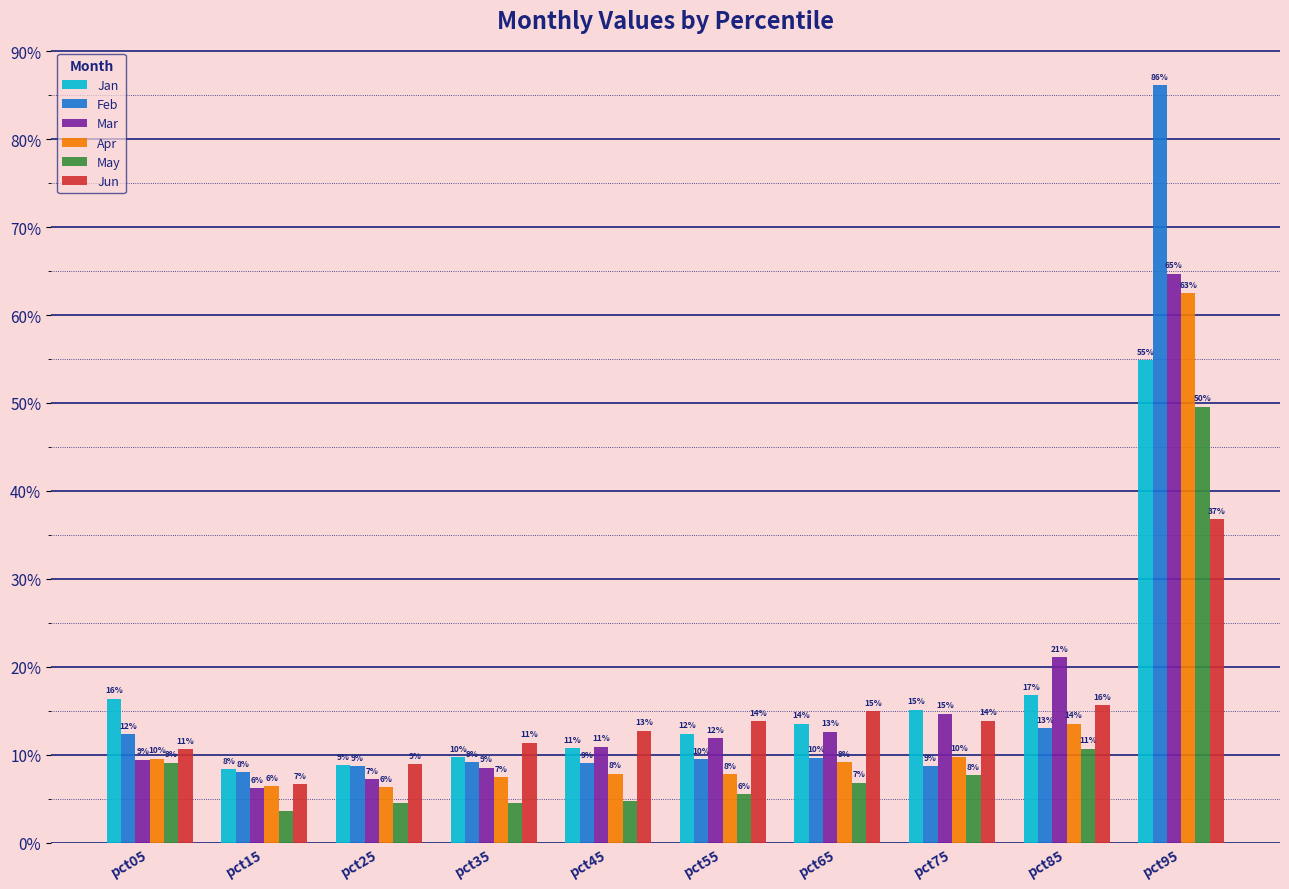

Rank the series by their maximum value, from lowest to highest.

Jun, May, Jan, Apr, Mar, Feb